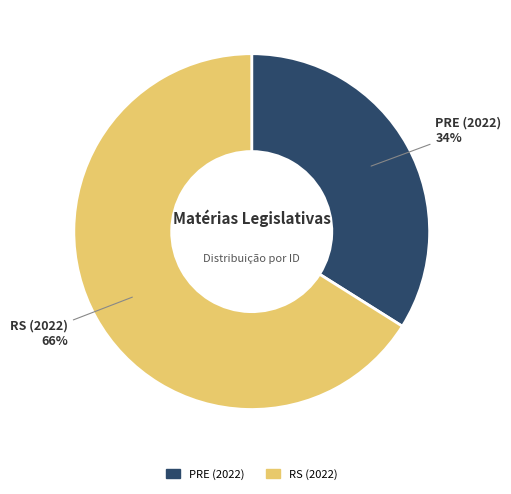

To the nearest percent, what percentage of the pie is PRE (2022)?

34%